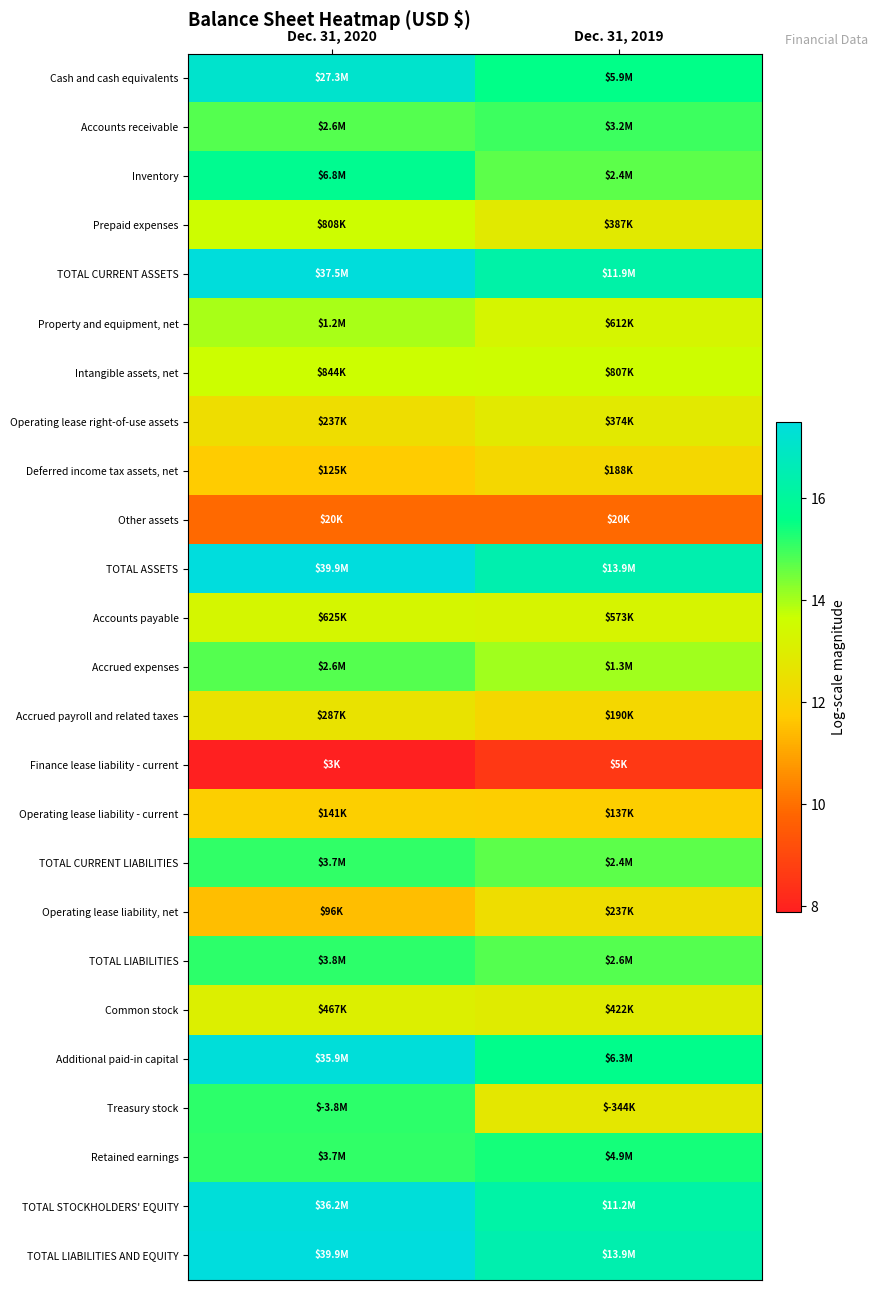

Which has a higher value, Dec. 31, 2020 or Dec. 31, 2019?

Dec. 31, 2020